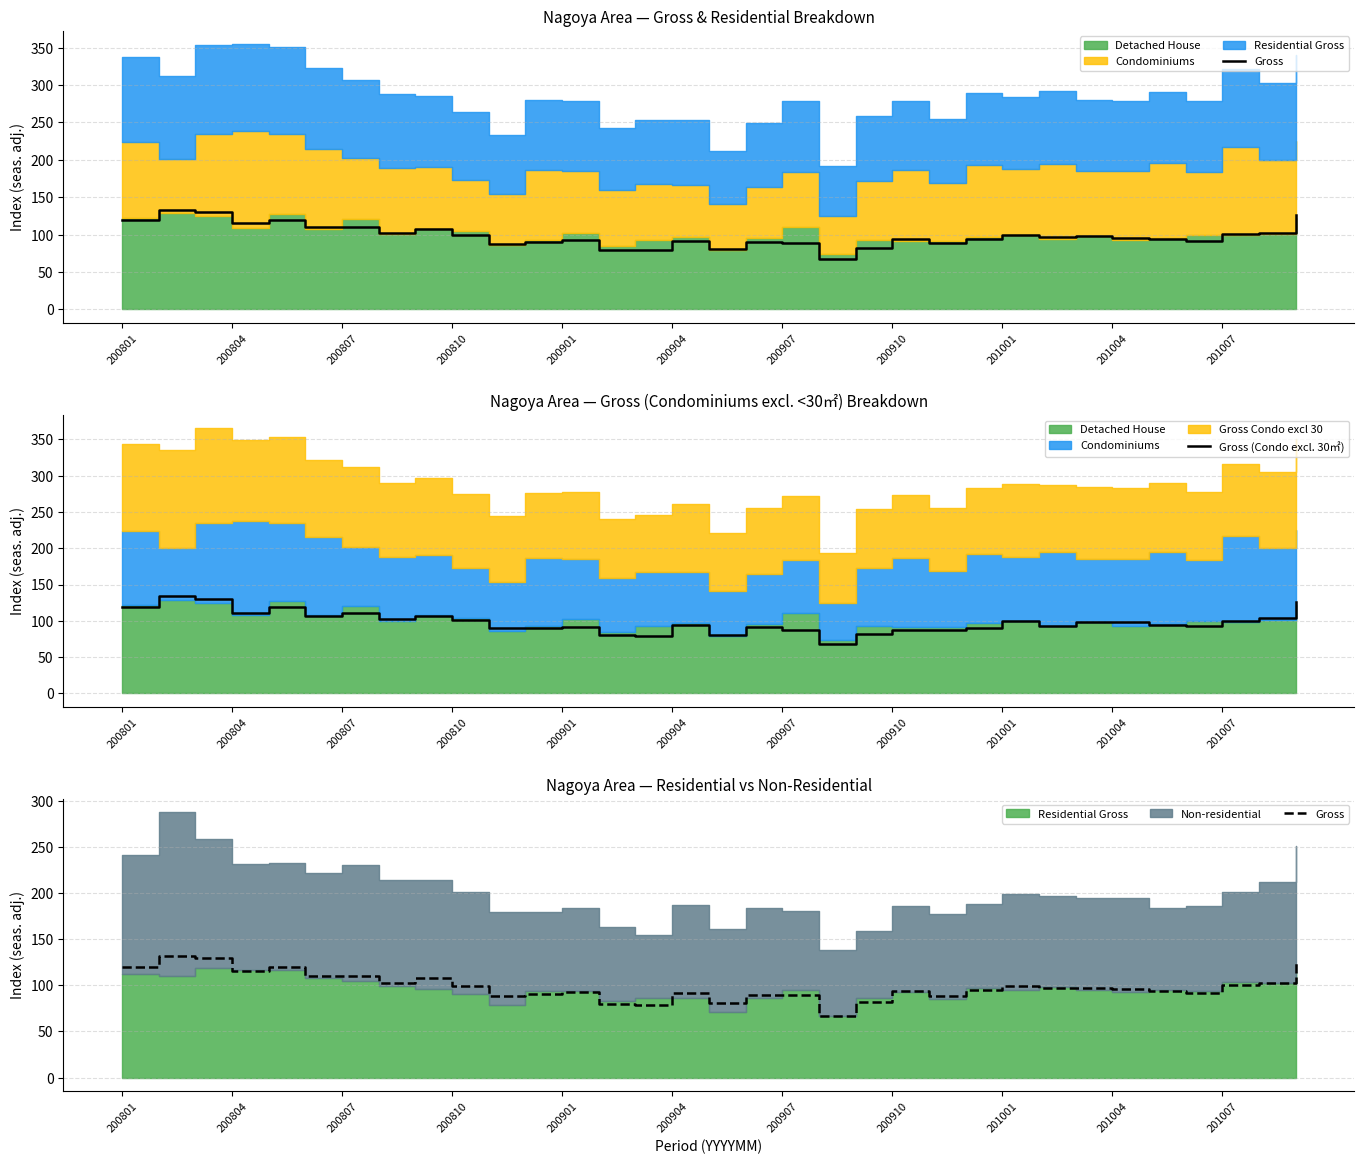

Which series ends up on top after the final intersection of Gross (Condo excl. 30㎡) and Gross?

Gross